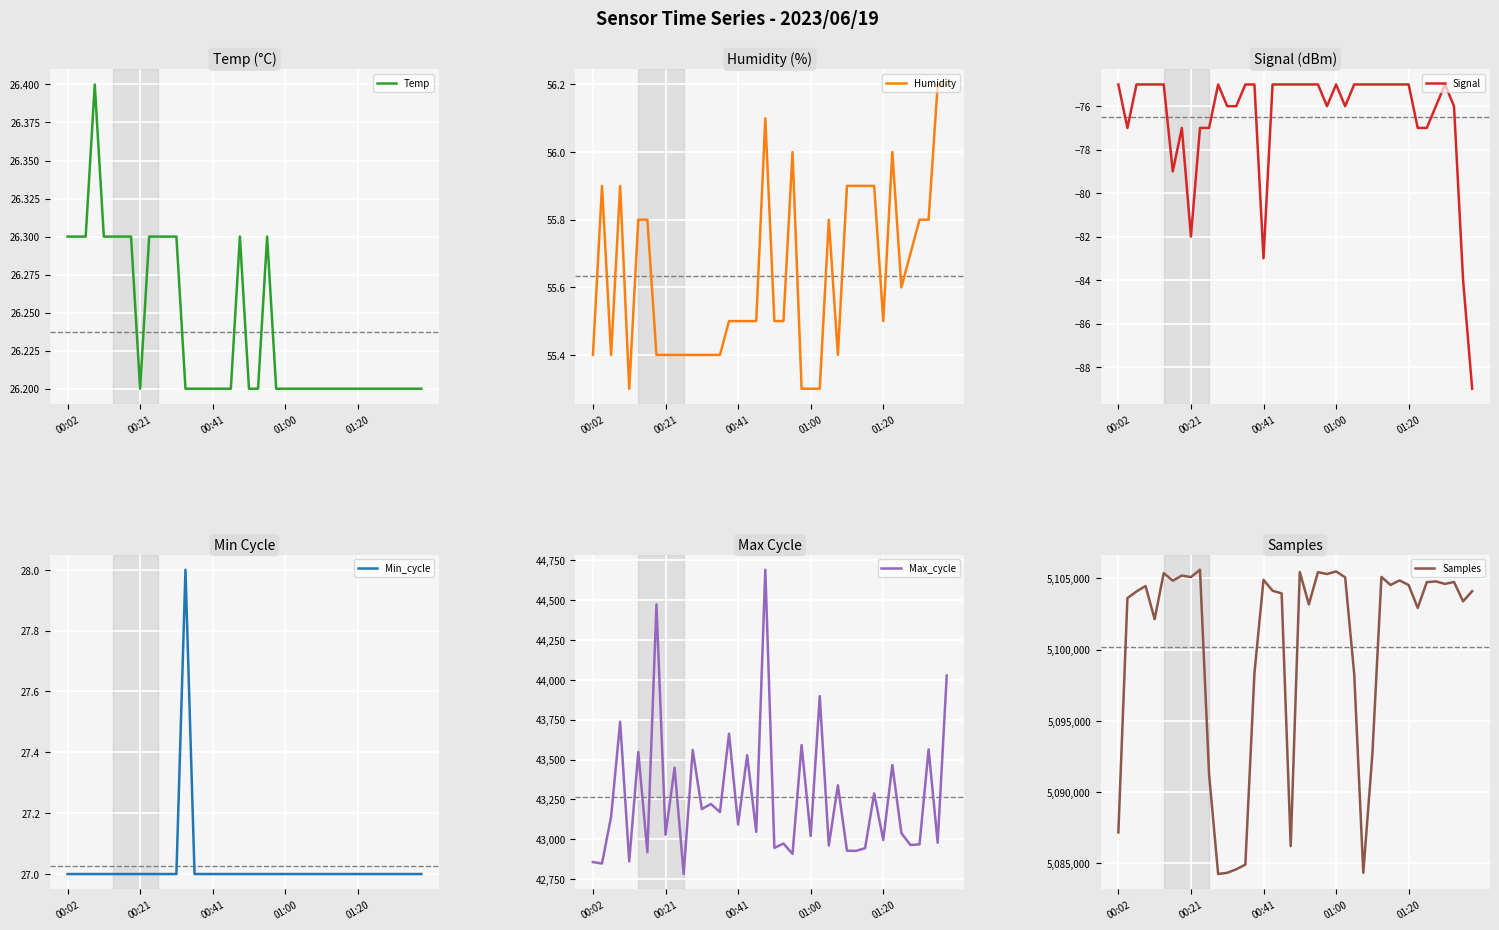

The value of Temp at 00:41 is 26.2. True or false?

True